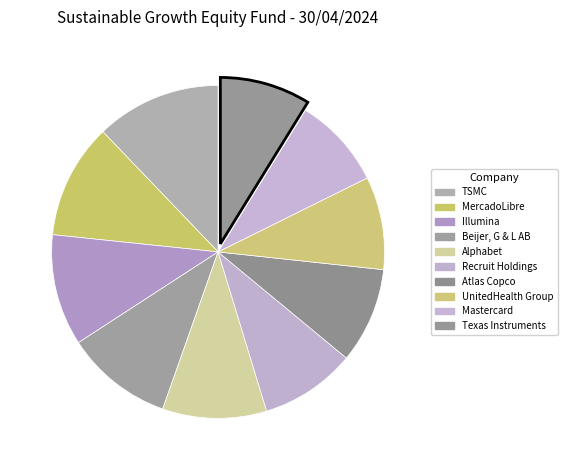

Count the number of slices in the pie.

10